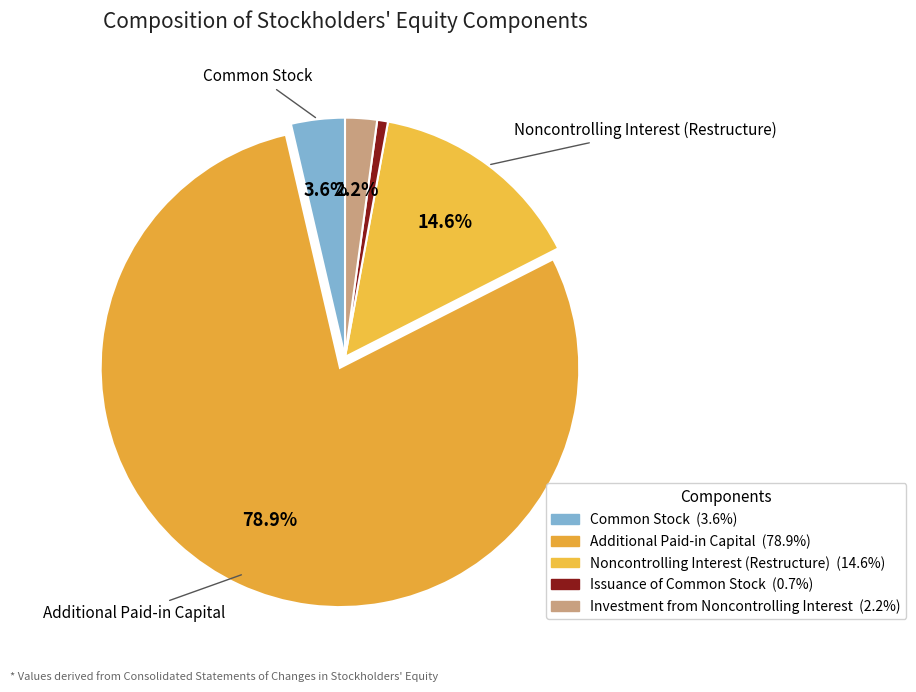

Which slice is the largest?

Additional Paid-in Capital